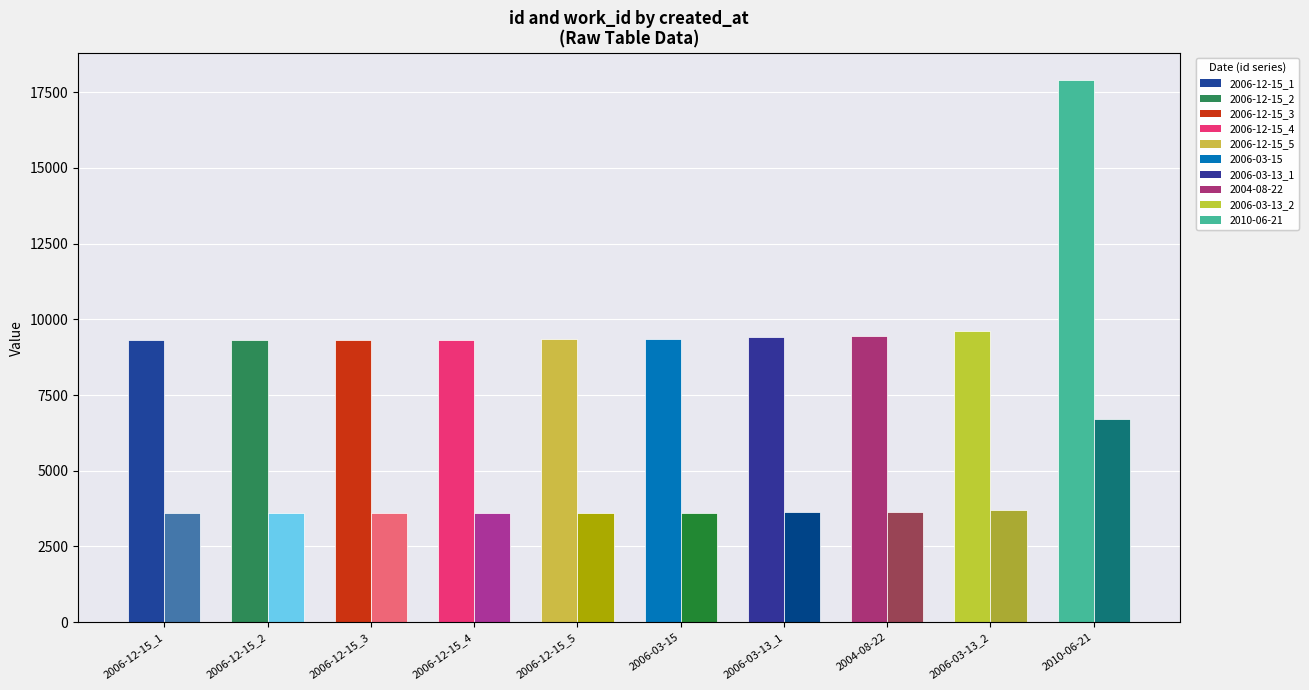

At which category does the chart reach its peak across all series?

2010-06-21